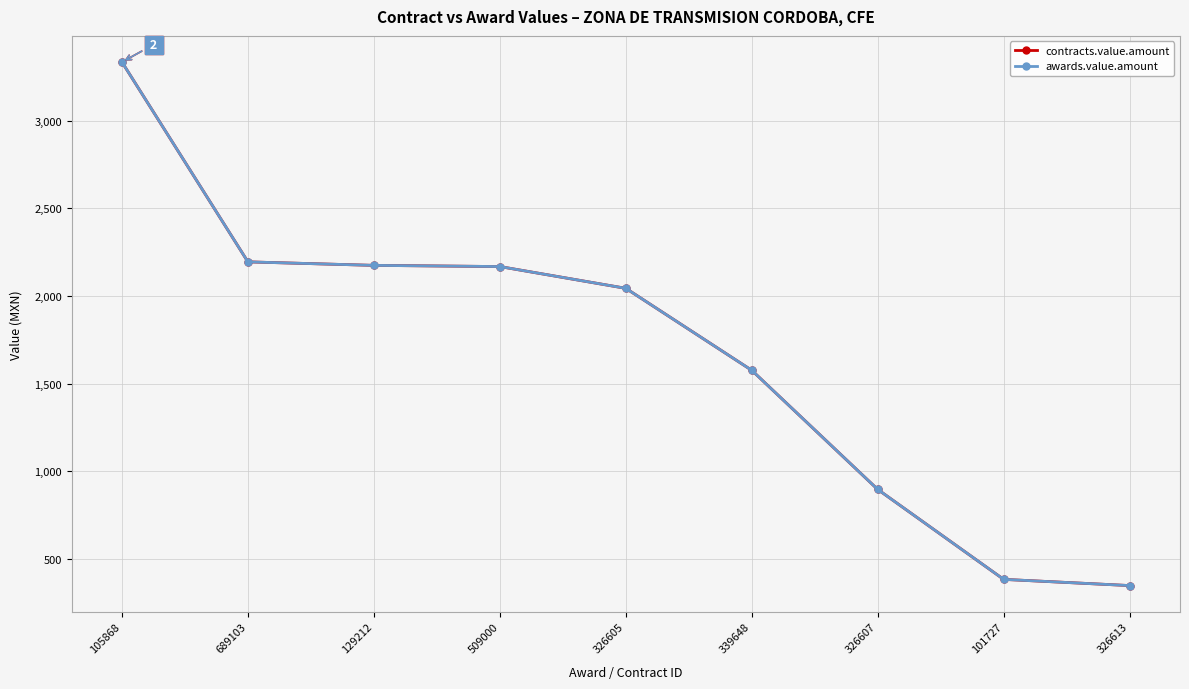

Reading left to right, list all the values displayed in this chart.

contracts.value.amount: 105868=3335.6	689103=2195.0	129212=2175.0	509000=2168.2	326605=2044.0	339648=1576.0	326607=896.0	101727=382.5	326613=347.0
awards.value.amount: 105868=3335.6	689103=2195.0	129212=2175.0	509000=2168.2	326605=2044.0	339648=1576.0	326607=896.0	101727=382.5	326613=347.0